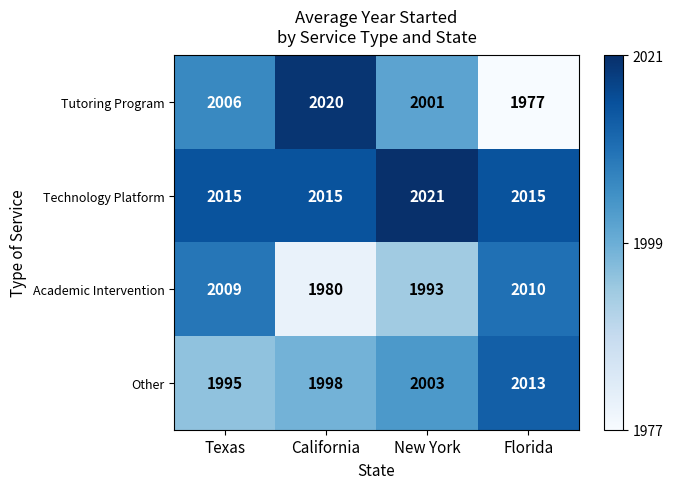

How many data points does each series have?

4